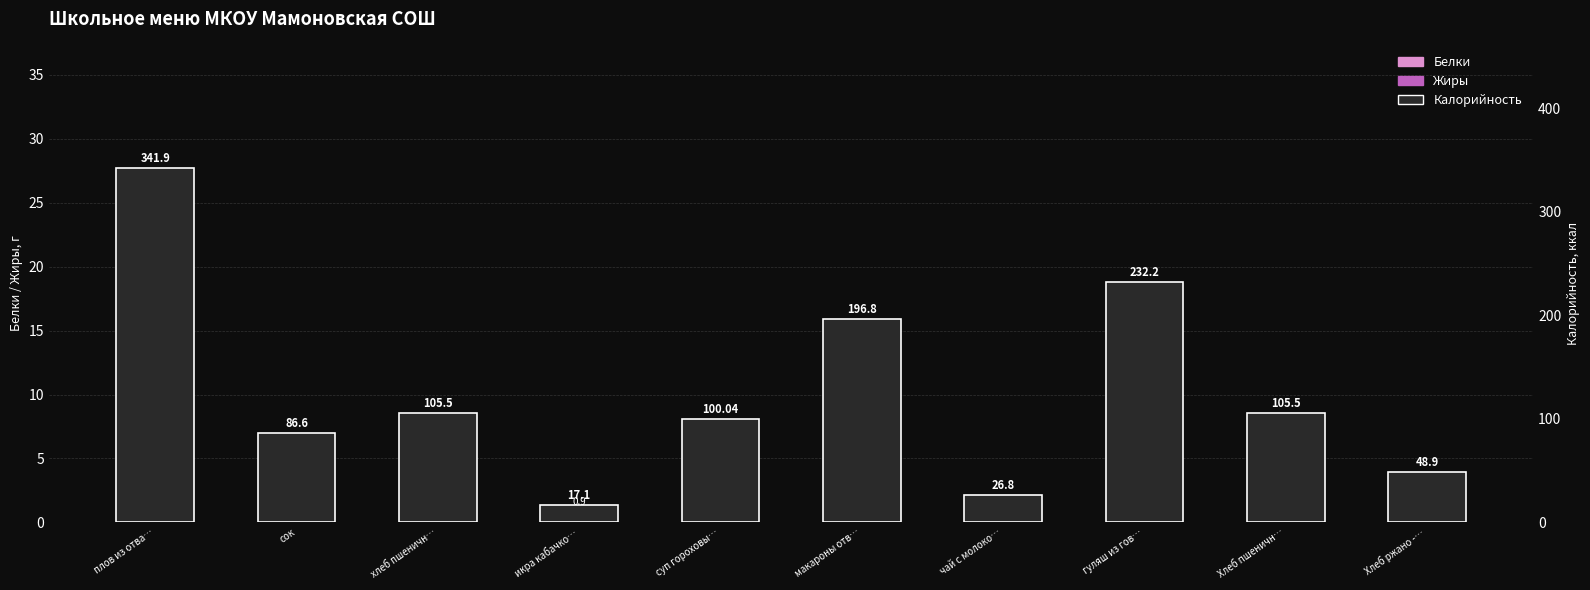

Where is Калорийность nearest to the value 179?

макароны отв…